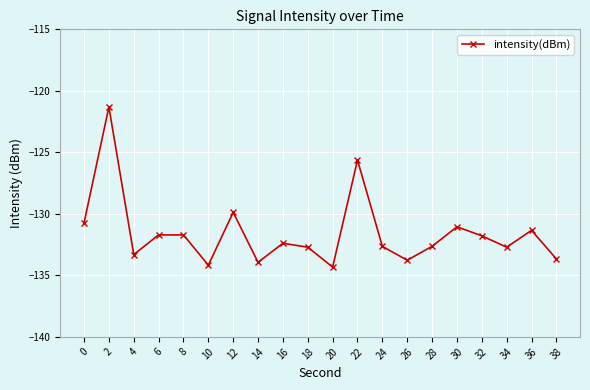

What is the difference between the maximum and second lowest values?

12.9